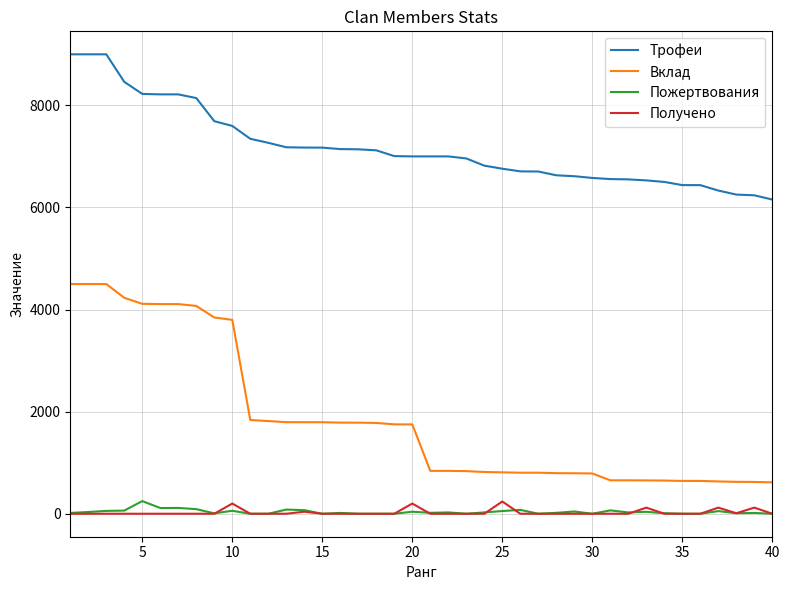

True or false: Пожертвования and Трофеи intersect in this chart.

False